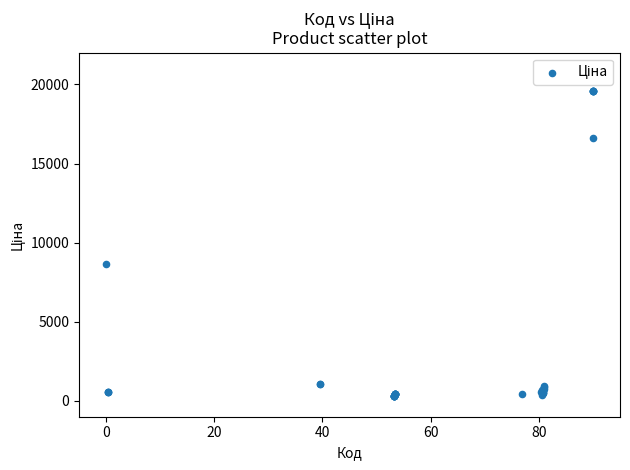

What Y value in the scatter plot is closest to 9934?

8679.5